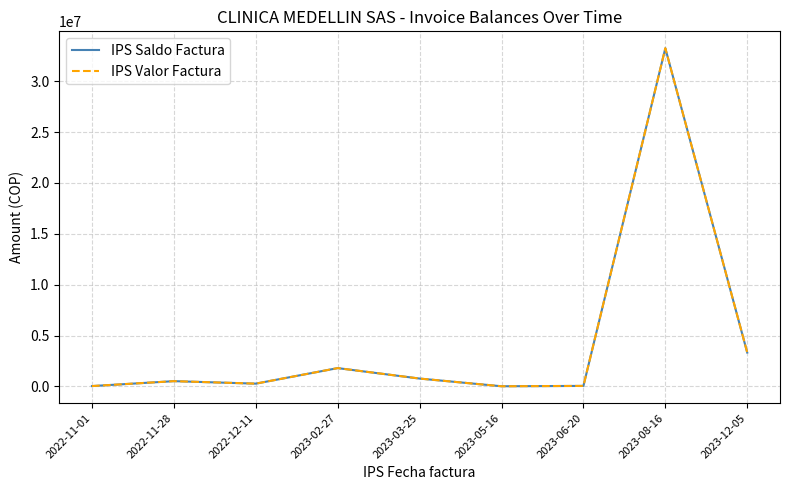

What is the label of the 1st point from the right?

2023-12-05